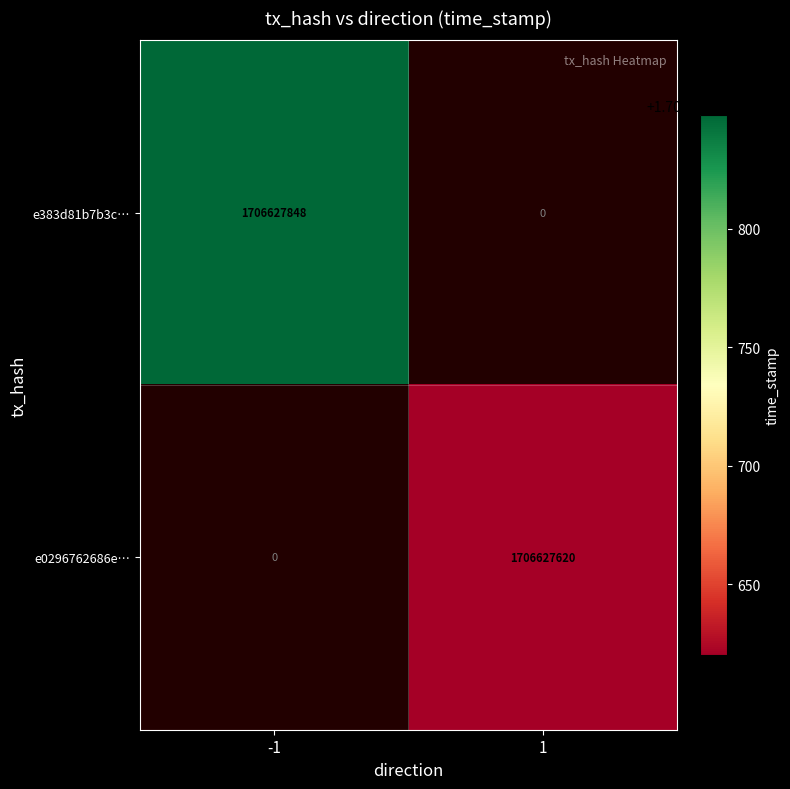

How many data points in e383d81b7b3ce53c11a3e719c39f16f05d5269c are less than 1706627848?

1